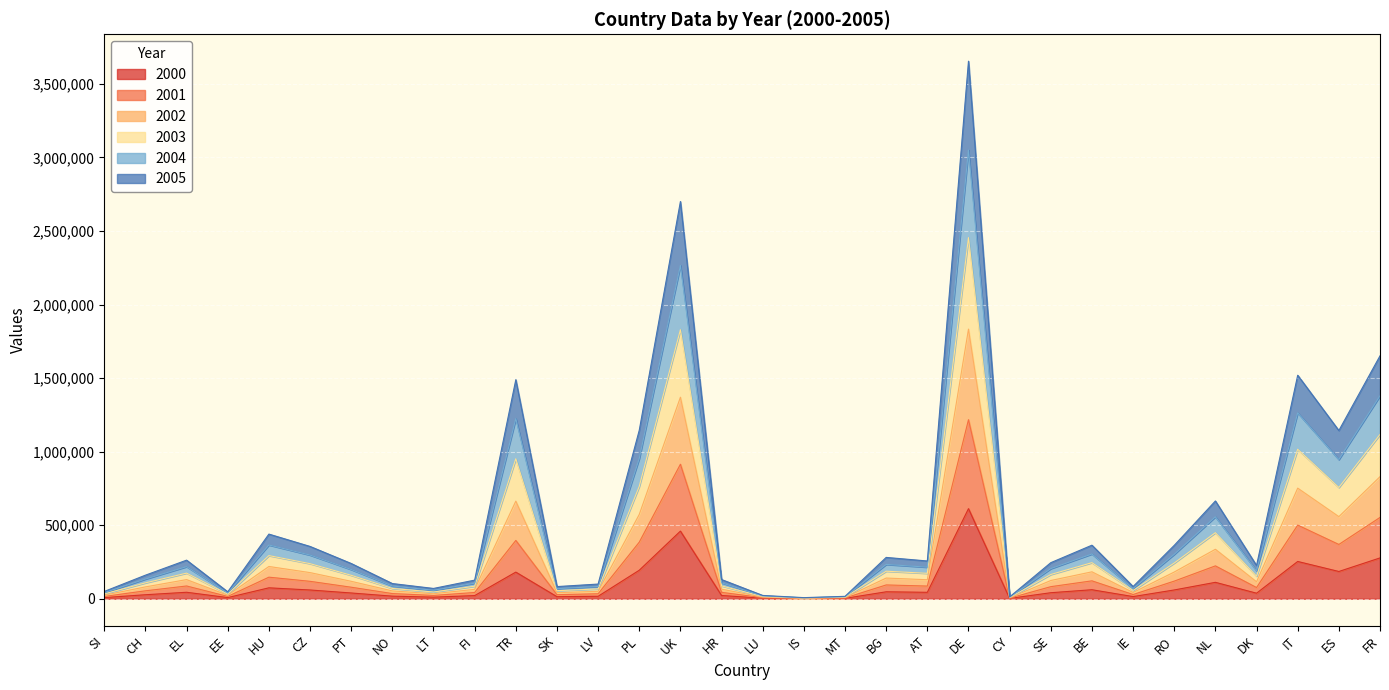

At which label does 2000 reach its peak?

DE